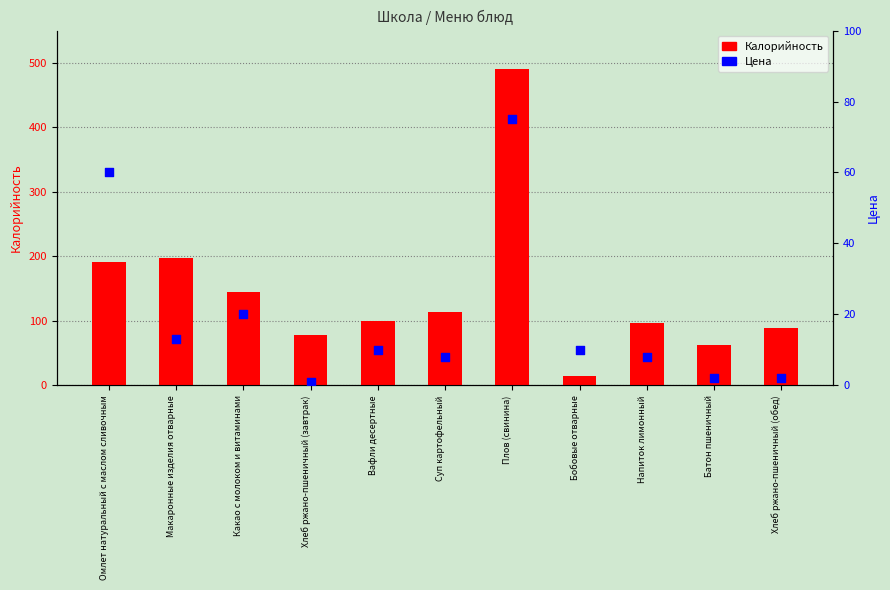

What are all the series names shown in the legend?

Калорийность, Цена